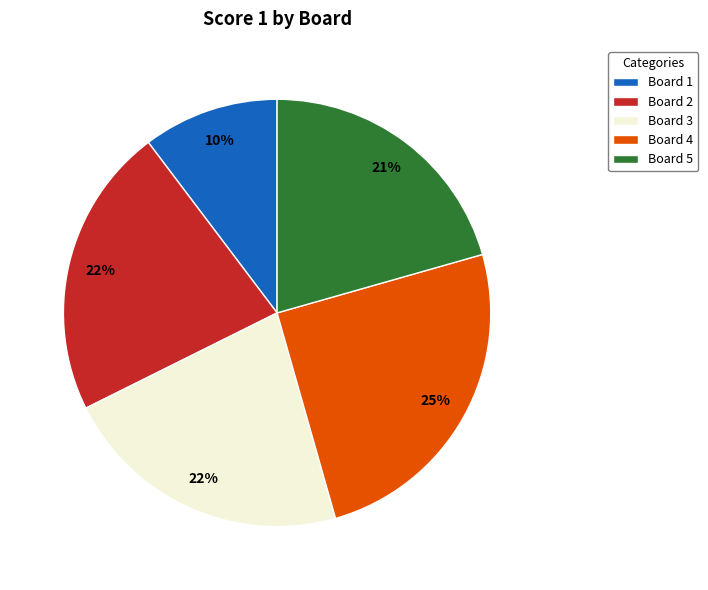

How many segments does this pie chart have?

5